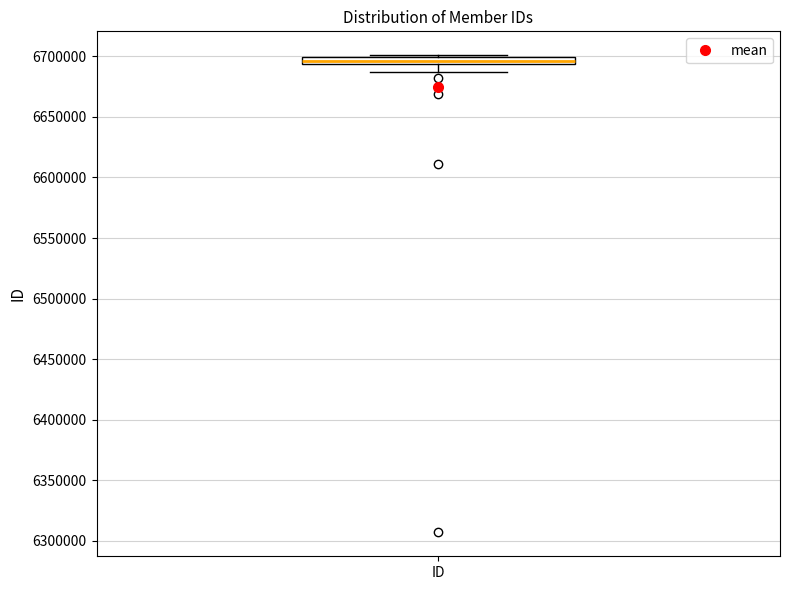

Where is the upper edge of the box for ID on the y-axis? The values are not printed on the chart, so give them approximately, as read against the axis.

6700000